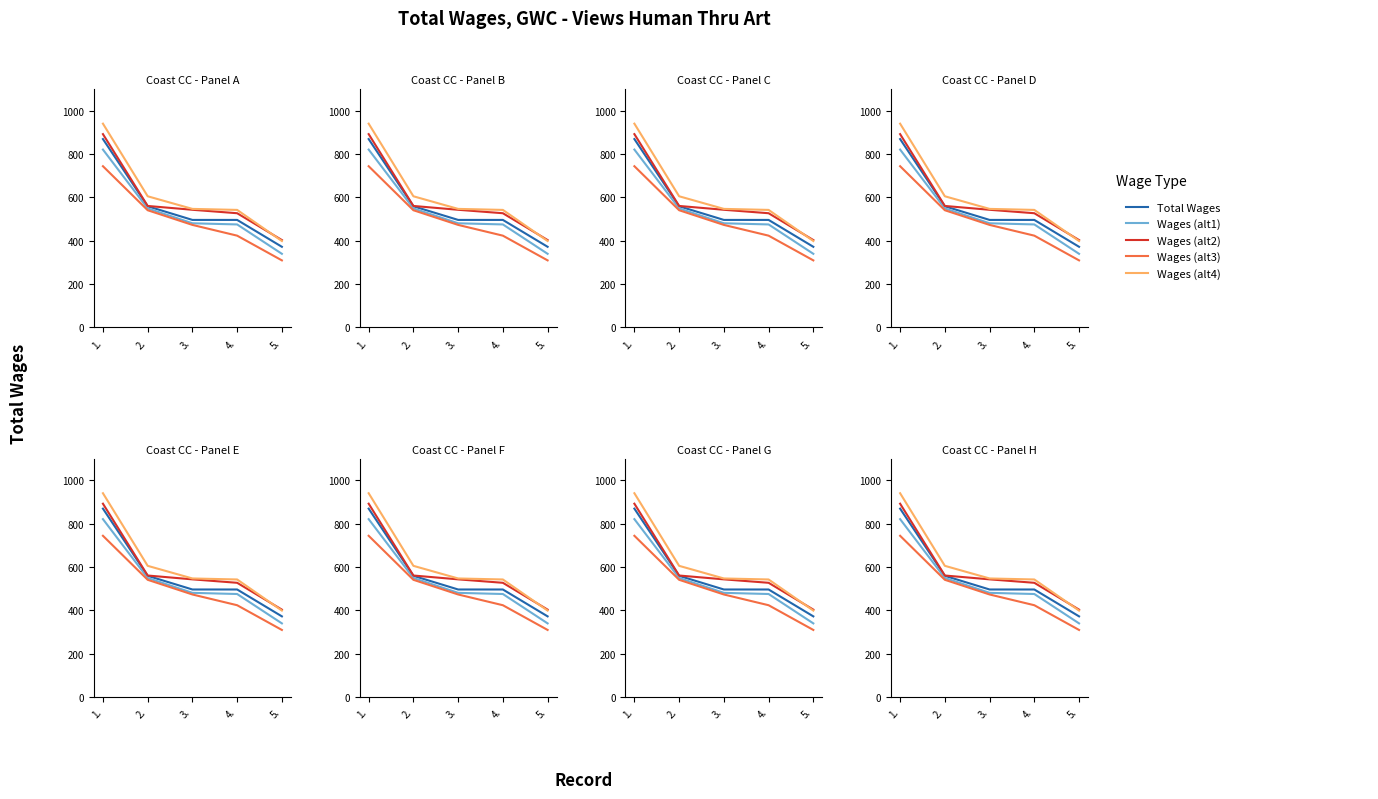

True or false: Wages (alt1) has more than 0 points higher than both neighbors.

False